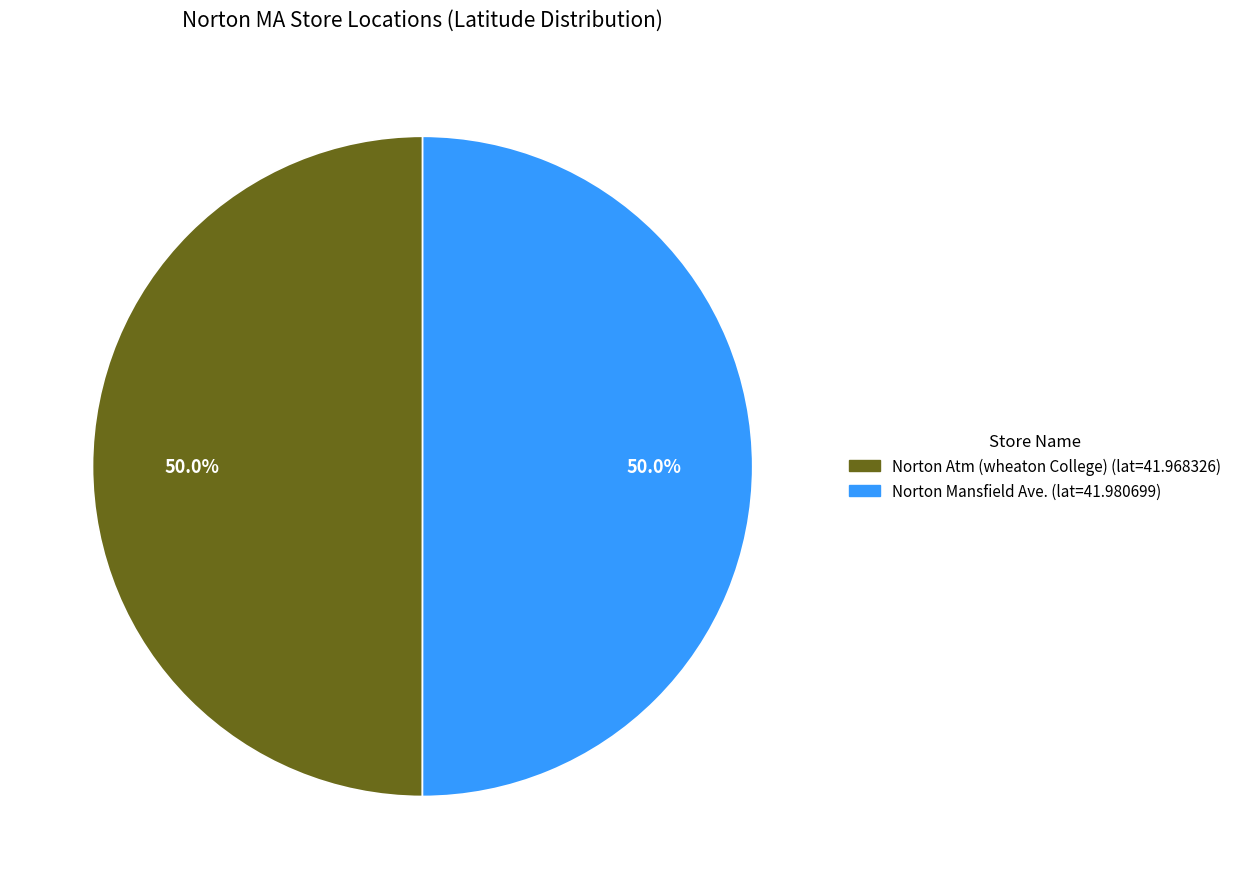

Do Norton Atm (wheaton College) and Norton Mansfield Ave. together represent more than half of the pie?

Yes